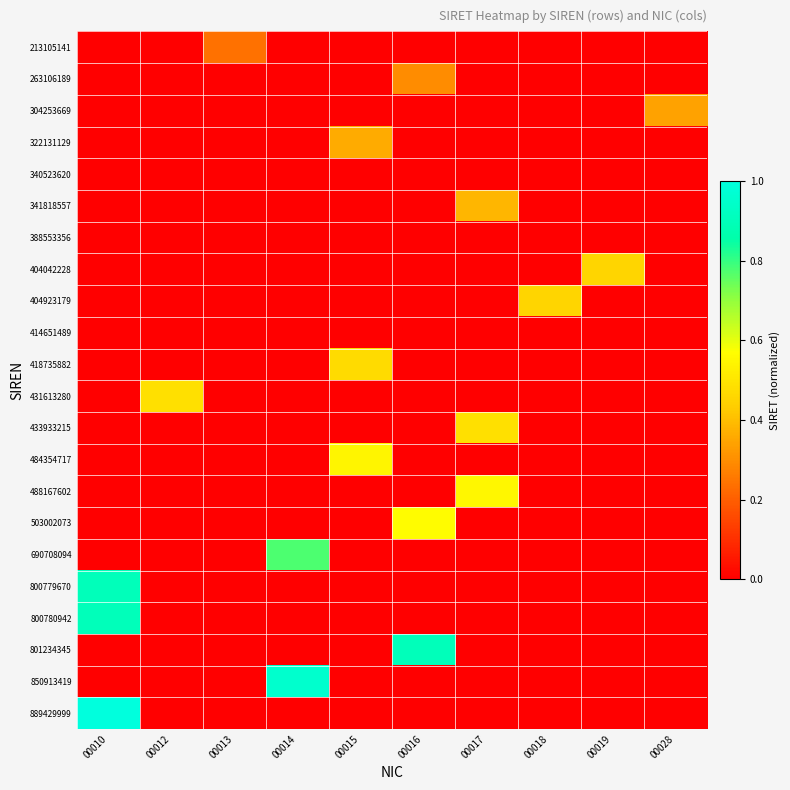

Reading right to left, extract all data points from this chart.

213105141: 00028=0.0	00019=0.0	00018=0.0	00017=0.0	00016=0.0	00015=0.0	00014=0.0	00013=0.2	00012=0.0	00010=0.0
263106189: 00028=0.0	00019=0.0	00018=0.0	00017=0.0	00016=0.3	00015=0.0	00014=0.0	00013=0.0	00012=0.0	00010=0.0
304253669: 00028=0.3	00019=0.0	00018=0.0	00017=0.0	00016=0.0	00015=0.0	00014=0.0	00013=0.0	00012=0.0	00010=0.0
322131129: 00028=0.0	00019=0.0	00018=0.0	00017=0.0	00016=0.0	00015=0.4	00014=0.0	00013=0.0	00012=0.0	00010=0.0
340523620: 00028=0.0	00019=0.0	00018=0.0	00017=0.0	00016=0.0	00015=0.0	00014=0.0	00013=0.0	00012=0.0	00010=0.0
341818557: 00028=0.0	00019=0.0	00018=0.0	00017=0.4	00016=0.0	00015=0.0	00014=0.0	00013=0.0	00012=0.0	00010=0.0
388553356: 00028=0.0	00019=0.0	00018=0.0	00017=0.0	00016=0.0	00015=0.0	00014=0.0	00013=0.0	00012=0.0	00010=0.0
404042228: 00028=0.0	00019=0.5	00018=0.0	00017=0.0	00016=0.0	00015=0.0	00014=0.0	00013=0.0	00012=0.0	00010=0.0
404923179: 00028=0.0	00019=0.0	00018=0.5	00017=0.0	00016=0.0	00015=0.0	00014=0.0	00013=0.0	00012=0.0	00010=0.0
414651489: 00028=0.0	00019=0.0	00018=0.0	00017=0.0	00016=0.0	00015=0.0	00014=0.0	00013=0.0	00012=0.0	00010=0.0
418735882: 00028=0.0	00019=0.0	00018=0.0	00017=0.0	00016=0.0	00015=0.5	00014=0.0	00013=0.0	00012=0.0	00010=0.0
431613280: 00028=0.0	00019=0.0	00018=0.0	00017=0.0	00016=0.0	00015=0.0	00014=0.0	00013=0.0	00012=0.5	00010=0.0
433933215: 00028=0.0	00019=0.0	00018=0.0	00017=0.5	00016=0.0	00015=0.0	00014=0.0	00013=0.0	00012=0.0	00010=0.0
484354717: 00028=0.0	00019=0.0	00018=0.0	00017=0.0	00016=0.0	00015=0.5	00014=0.0	00013=0.0	00012=0.0	00010=0.0
488167602: 00028=0.0	00019=0.0	00018=0.0	00017=0.5	00016=0.0	00015=0.0	00014=0.0	00013=0.0	00012=0.0	00010=0.0
503002073: 00028=0.0	00019=0.0	00018=0.0	00017=0.0	00016=0.6	00015=0.0	00014=0.0	00013=0.0	00012=0.0	00010=0.0
690708094: 00028=0.0	00019=0.0	00018=0.0	00017=0.0	00016=0.0	00015=0.0	00014=0.8	00013=0.0	00012=0.0	00010=0.0
800779670: 00028=0.0	00019=0.0	00018=0.0	00017=0.0	00016=0.0	00015=0.0	00014=0.0	00013=0.0	00012=0.0	00010=0.9
800780942: 00028=0.0	00019=0.0	00018=0.0	00017=0.0	00016=0.0	00015=0.0	00014=0.0	00013=0.0	00012=0.0	00010=0.9
801234345: 00028=0.0	00019=0.0	00018=0.0	00017=0.0	00016=0.9	00015=0.0	00014=0.0	00013=0.0	00012=0.0	00010=0.0
850913419: 00028=0.0	00019=0.0	00018=0.0	00017=0.0	00016=0.0	00015=0.0	00014=1.0	00013=0.0	00012=0.0	00010=0.0
889429999: 00028=0.0	00019=0.0	00018=0.0	00017=0.0	00016=0.0	00015=0.0	00014=0.0	00013=0.0	00012=0.0	00010=1.0